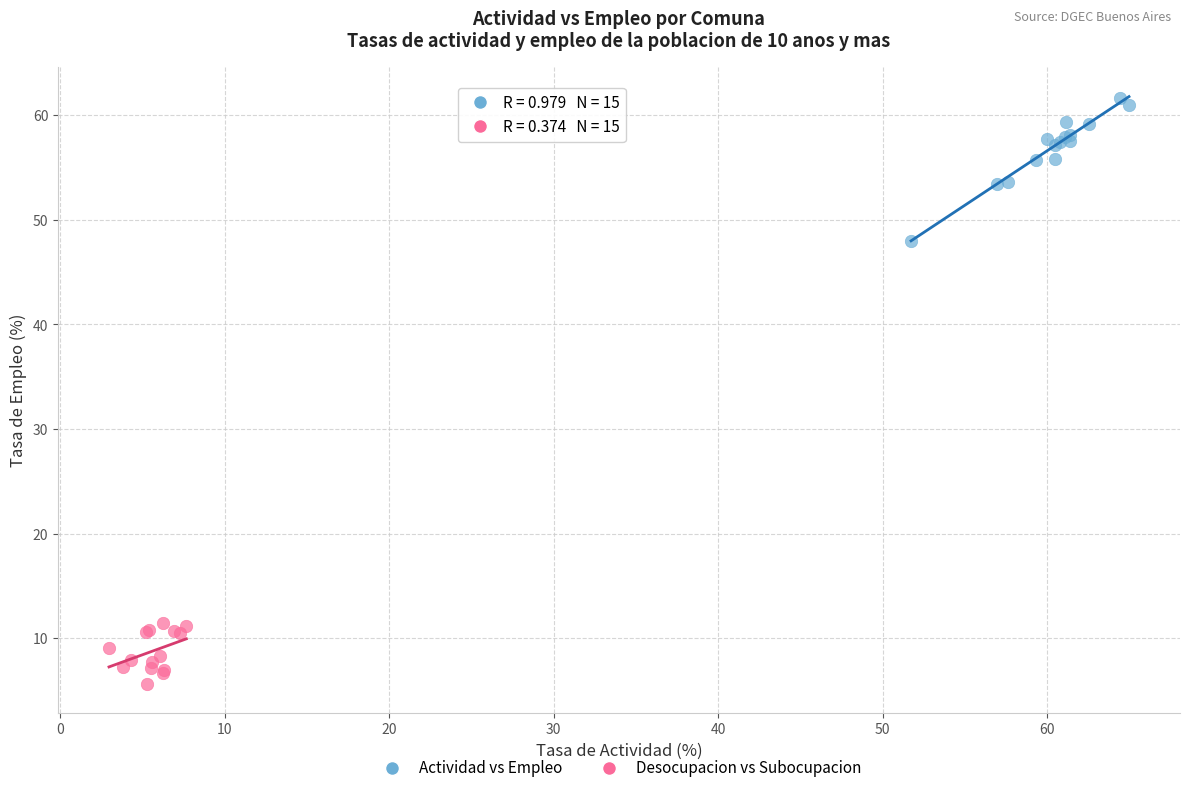

What are all the series names shown in the legend?

Actividad vs Empleo, Desocupacion vs Subocupacion